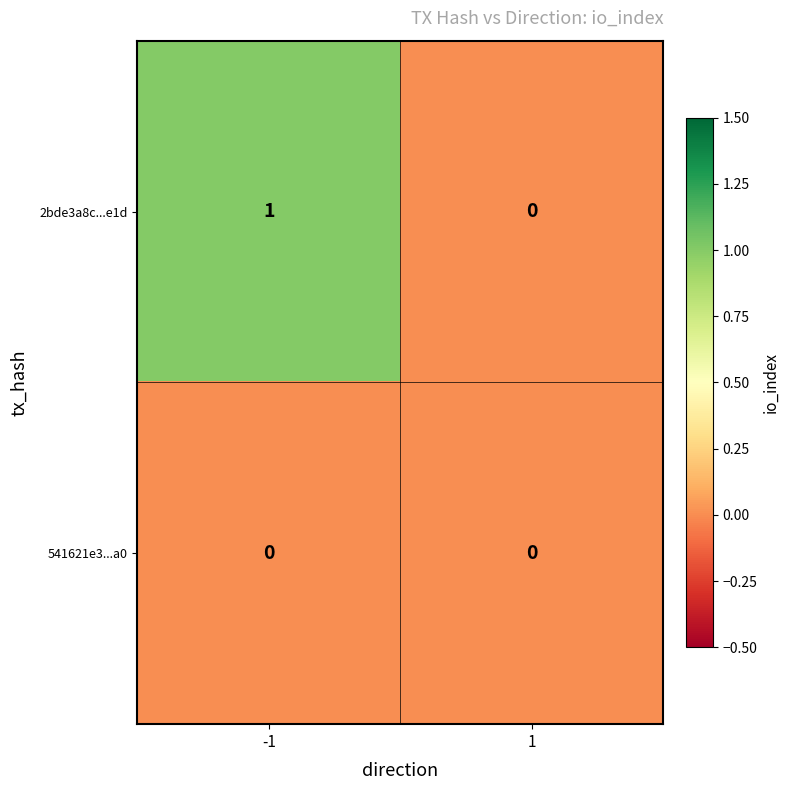

Which series has the largest total across all categories?

2bde3a8c...e1d